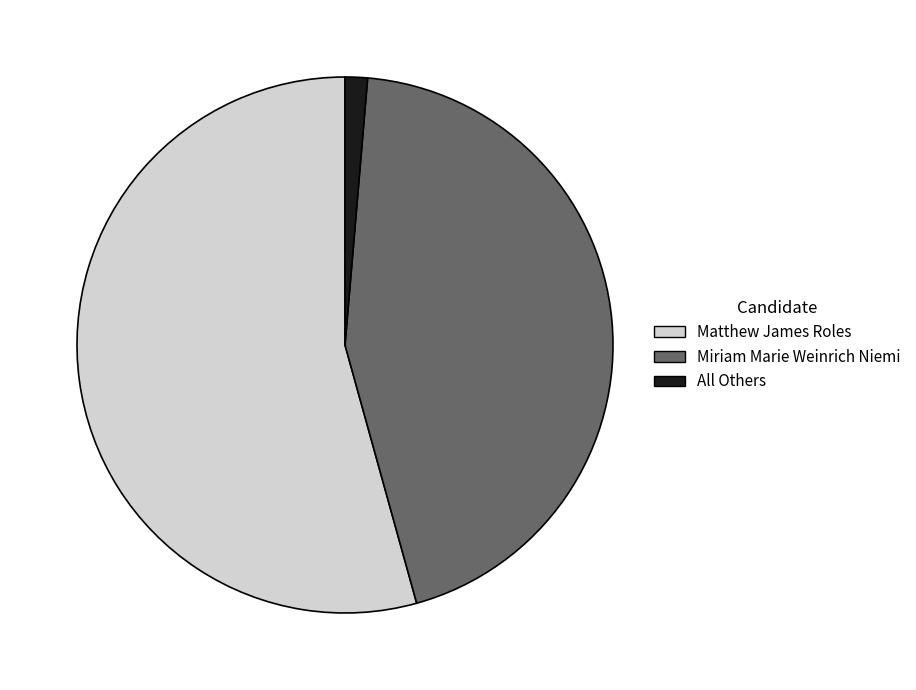

Approximately how many times larger is the value at Matthew James Roles compared to All Others?

40.3